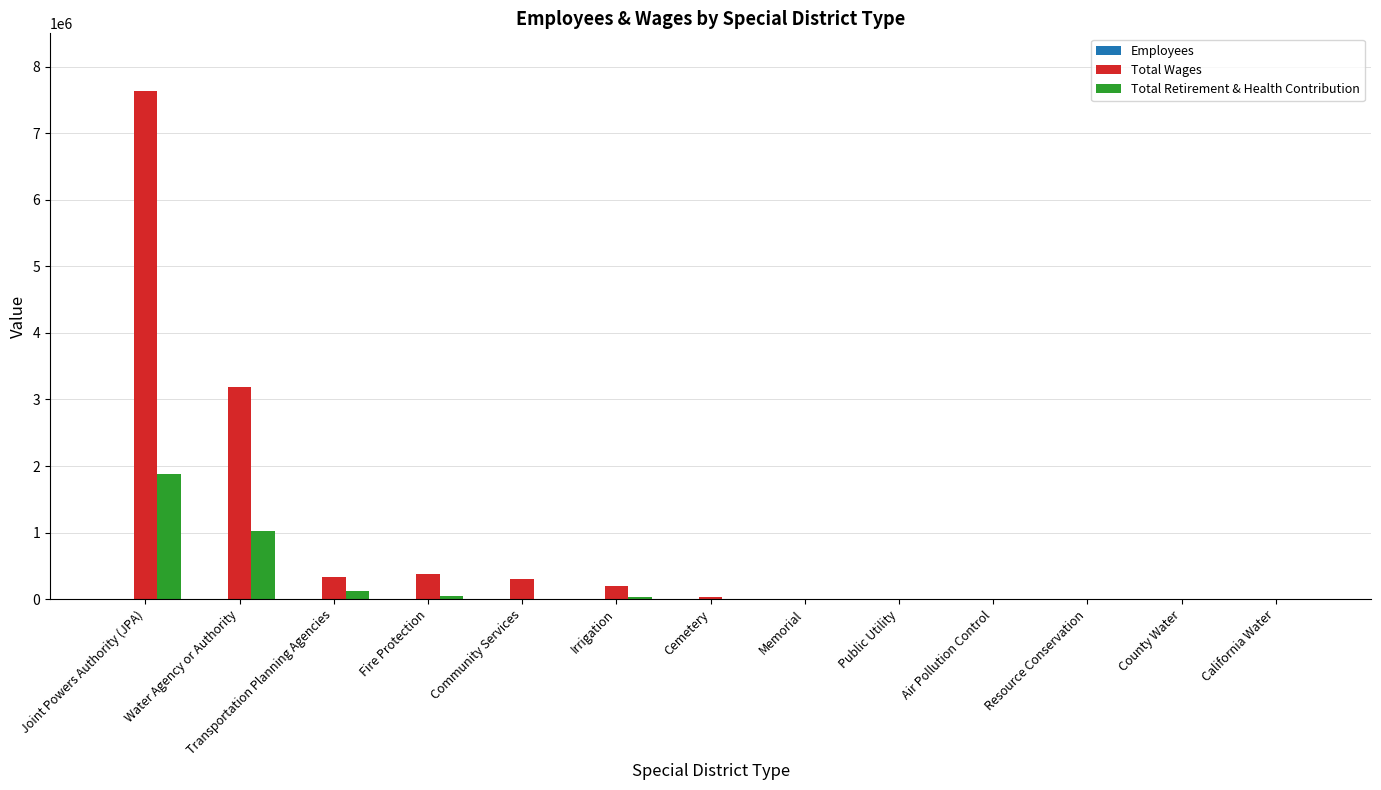

Which label corresponds to the largest value in the chart?

Joint Powers Authority (JPA)